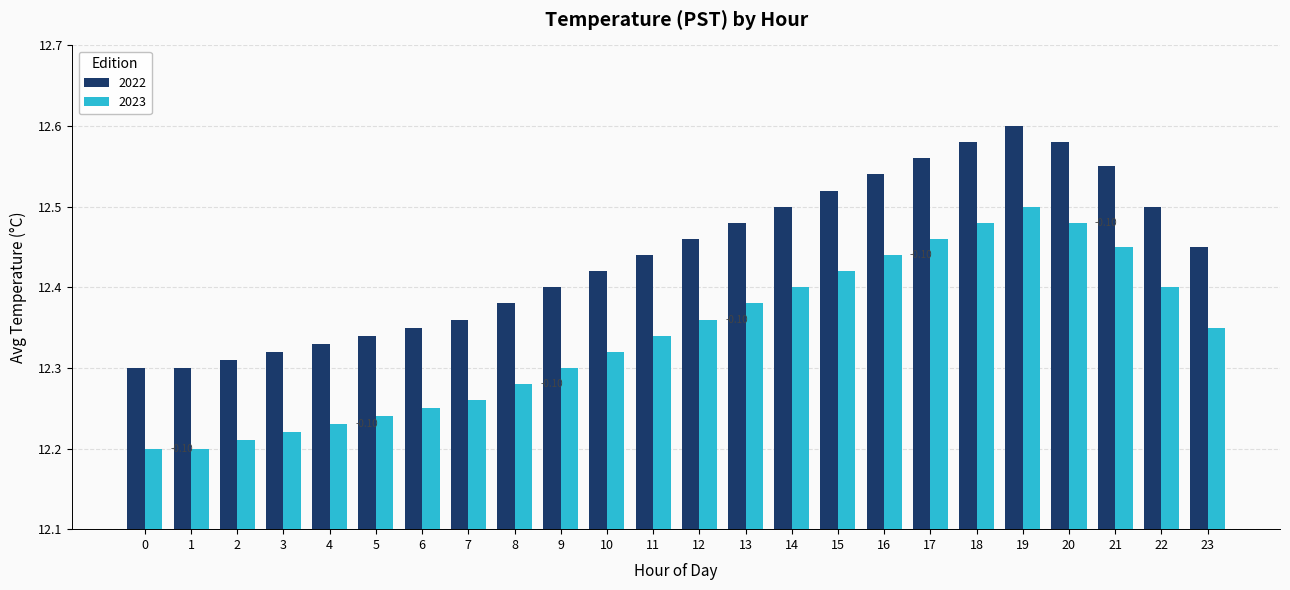

How many bars are there in each group?

2